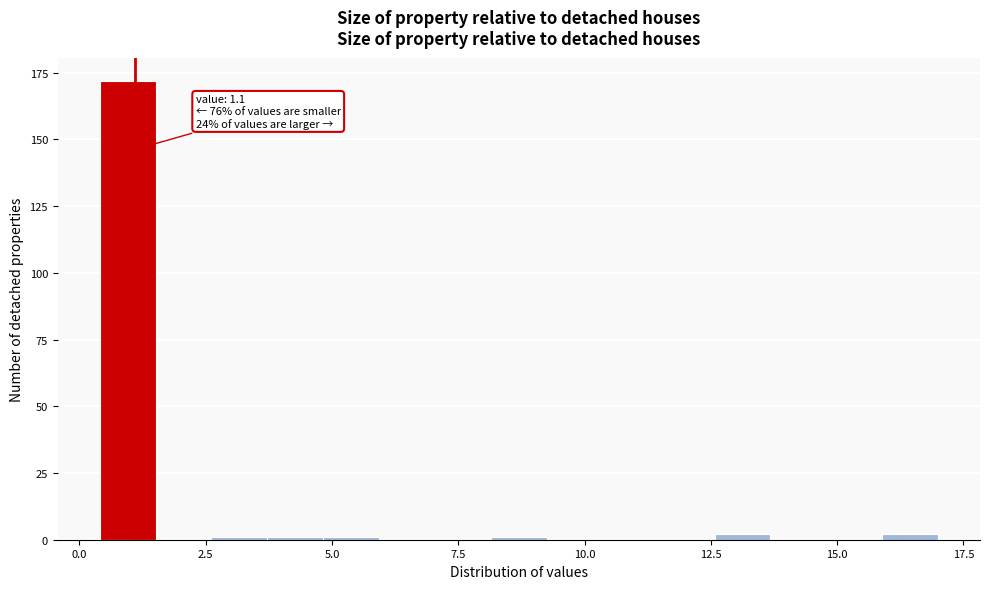

Read against the x-axis, roughly where is the centre of the tallest bar?

1.0